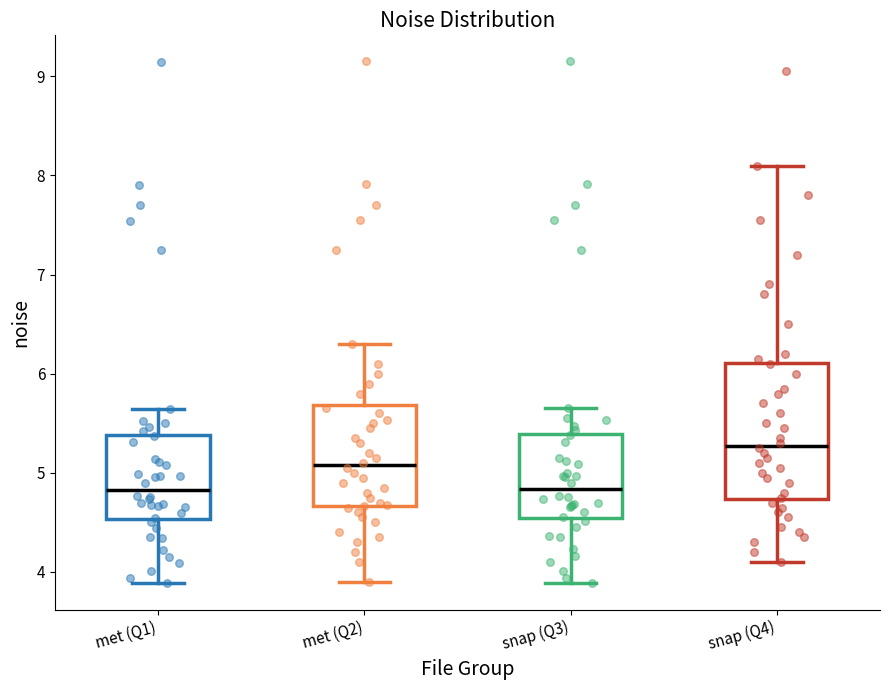

Where is the lower edge of the box for snap (Q3) on the y-axis? The values are not printed on the chart, so give them approximately, as read against the axis.

4.5